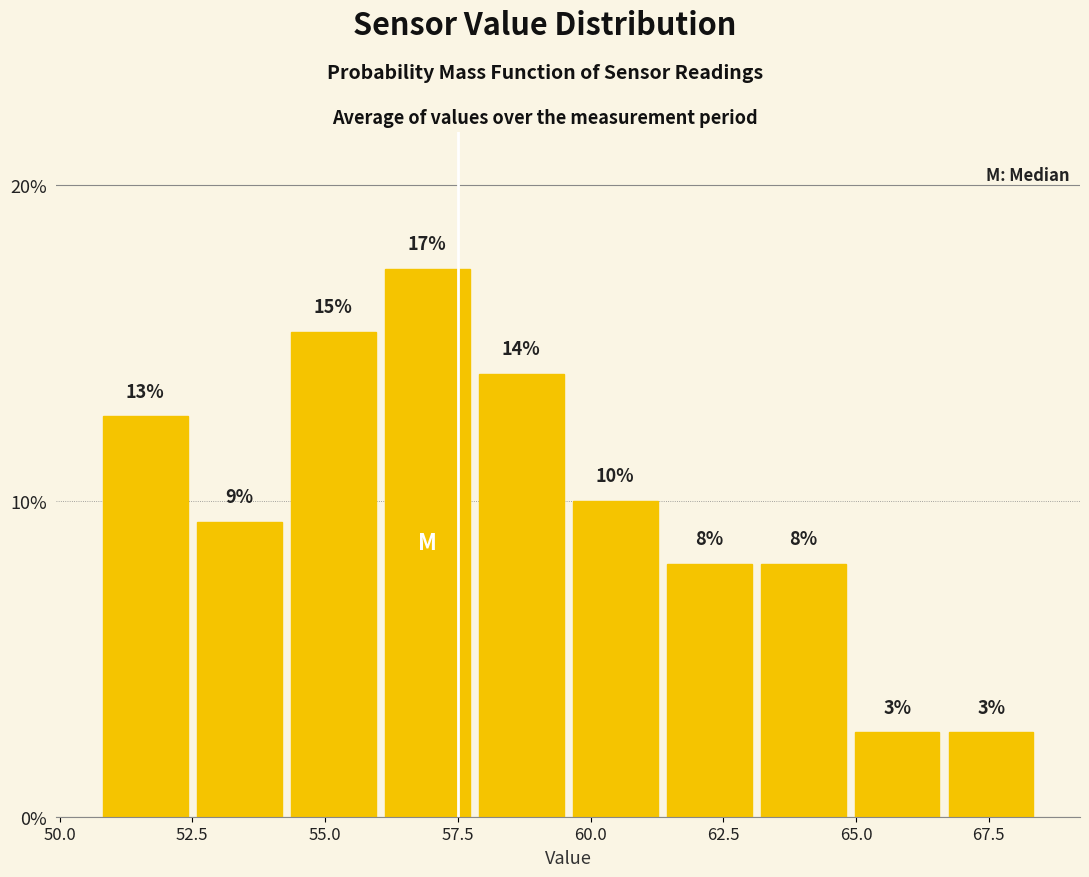

Read against the x-axis, roughly where is the centre of the tallest bar?

57.0